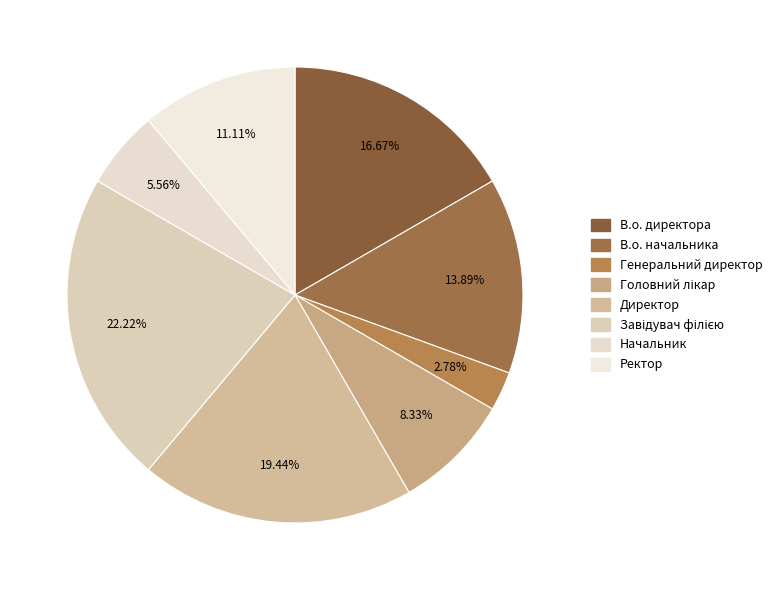

Count the number of slices in the pie.

8